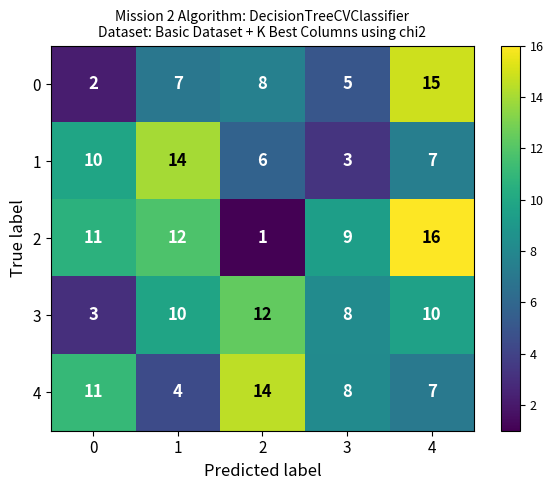

At how many categories does at least one series exceed 1?

5